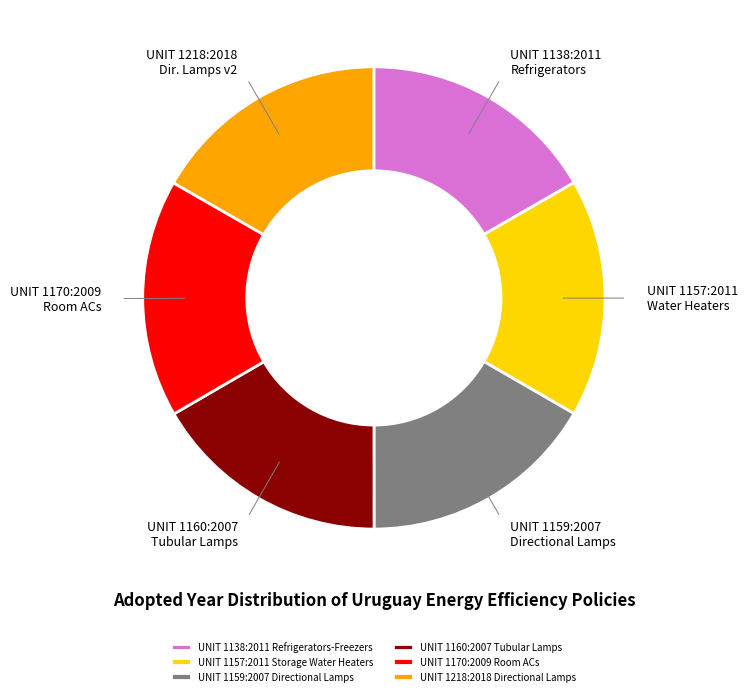

Is it true that UNIT 1160:2007 Tubular Lamps is 31% of the pie?

False